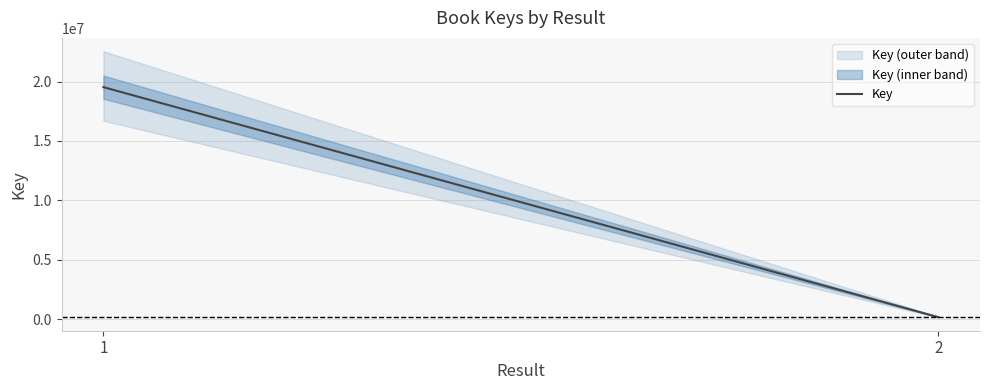

Reading left to right, transcribe all the data shown in this chart.

19536526	160911